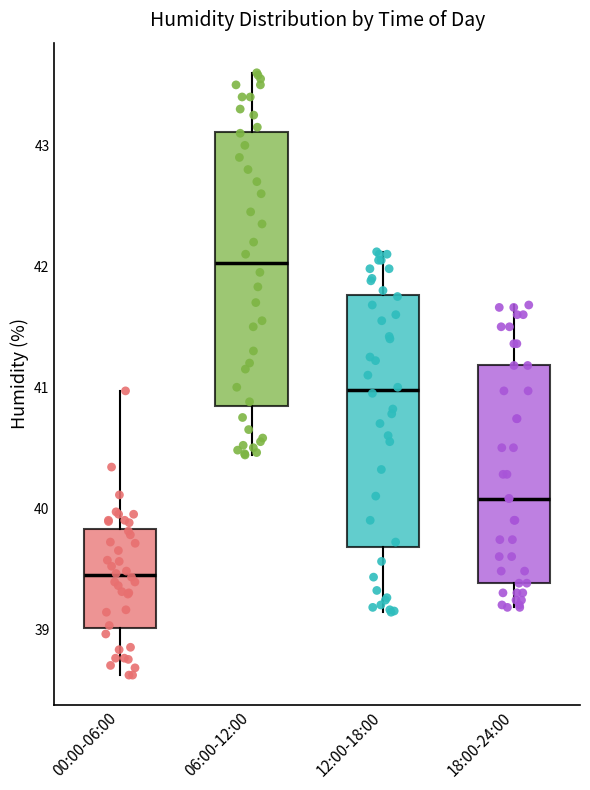

Reading left to right, transcribe this box plot: for each box, give where its median line is, the range the box spans, and where its two whiskers end, as read against the y-axis. The values are not printed on the chart, so give them approximately, as read against the axis.

00:00-06:00: median 39.4, box 39.0 to 39.8, whiskers 38.6 to 41.0
06:00-12:00: median 42.0, box 40.8 to 43.1, whiskers 40.4 to 43.6
12:00-18:00: median 41.0, box 39.7 to 41.8, whiskers 39.1 to 42.1
18:00-24:00: median 40.1, box 39.4 to 41.2, whiskers 39.2 to 41.7